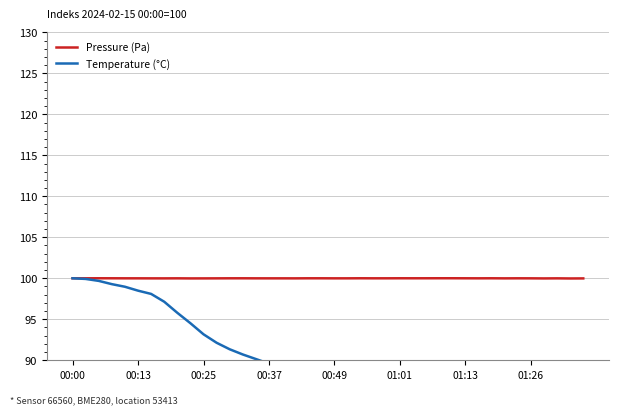

The Temperature (°C) series shows 32.6 at 24. True or false?

False